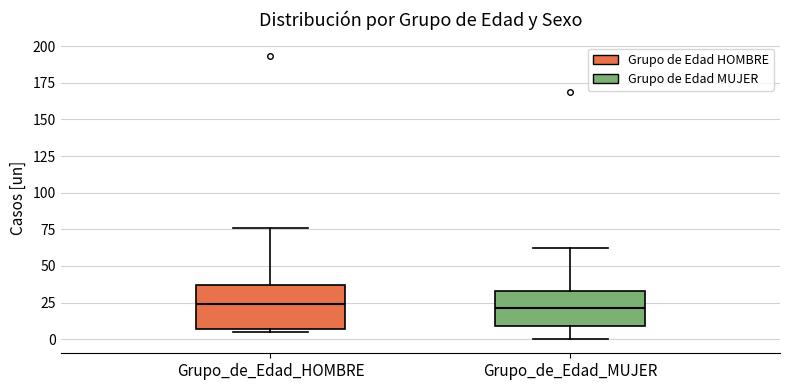

Reading left to right, read every box against the y-axis: the position of its median line, the range the box covers, and the ends of its whiskers. The values are not printed on the chart, so give them approximately, as read against the axis.

Grupo_de_Edad_HOMBRE: median 25, box 5 to 35, whiskers 5 (just below the box's lower edge) to 75
Grupo_de_Edad_MUJER: median 20, box 10 to 35, whiskers 0 to 60